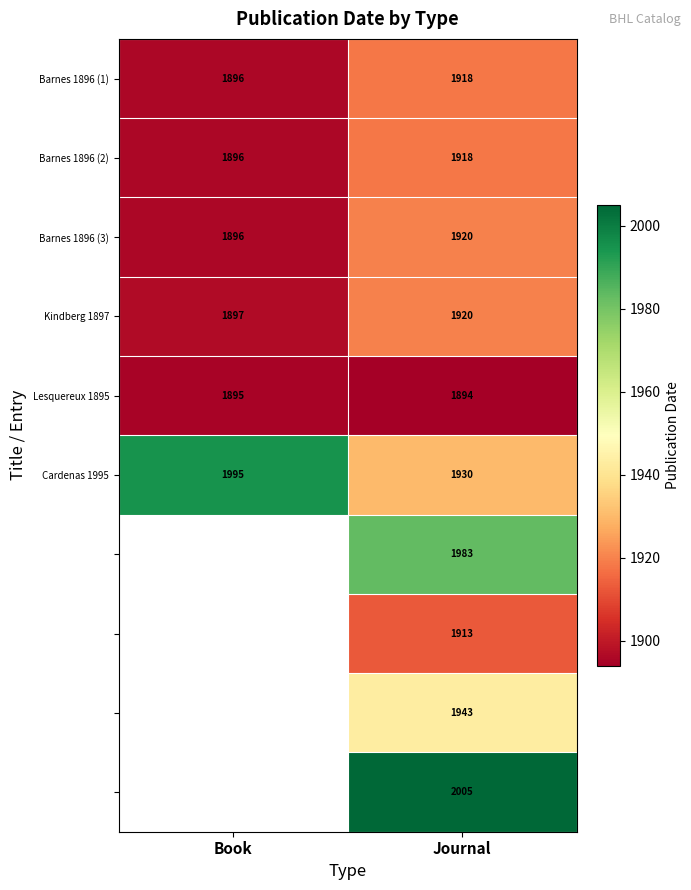

Is the value of Kindberg 1897 at Journal greater than the value of Cardenas 1995 at Journal?

No